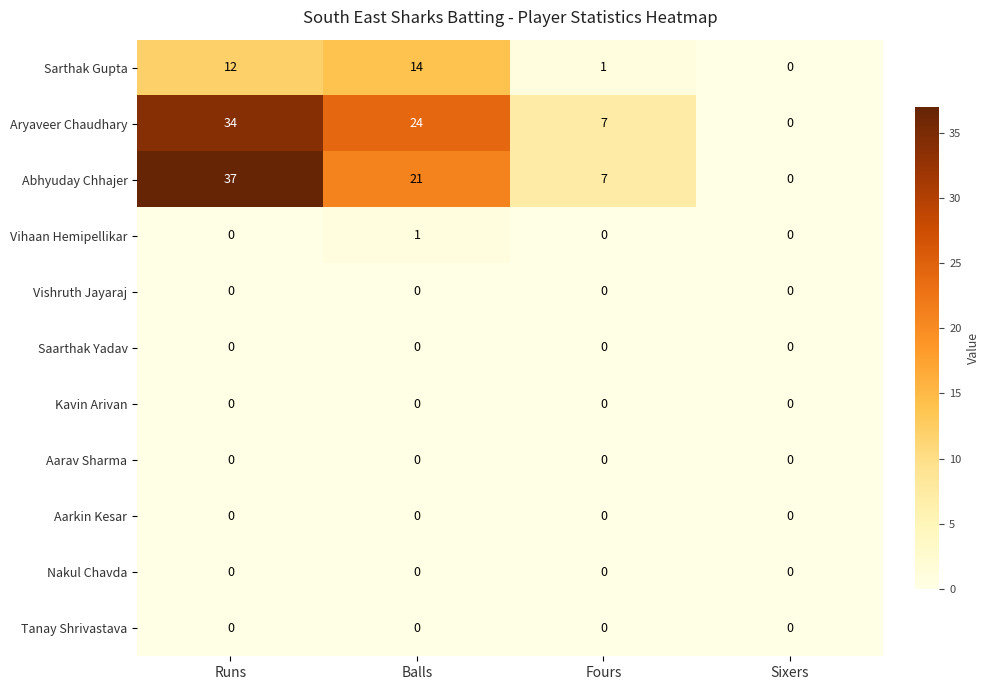

Count the number of data series in this chart.

11